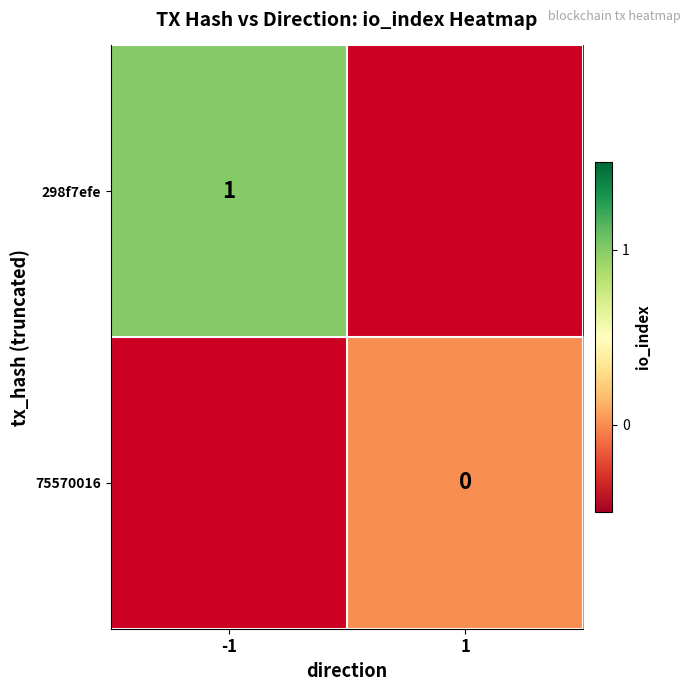

The value of 298f7efe at -1 is 1. True or false?

True